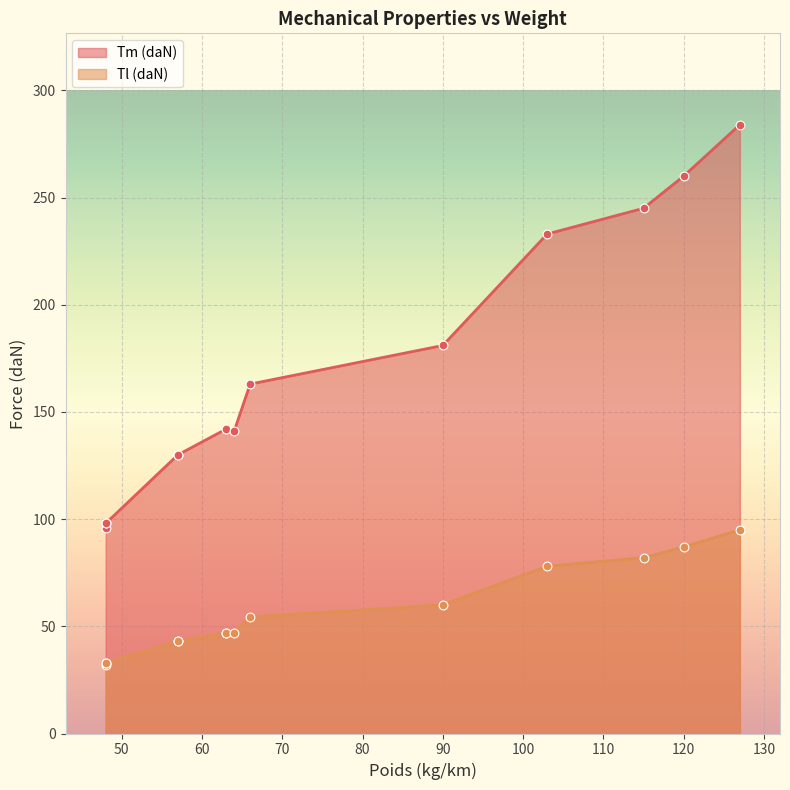

What are all the series names shown in the legend?

Tm (daN), Tl (daN)